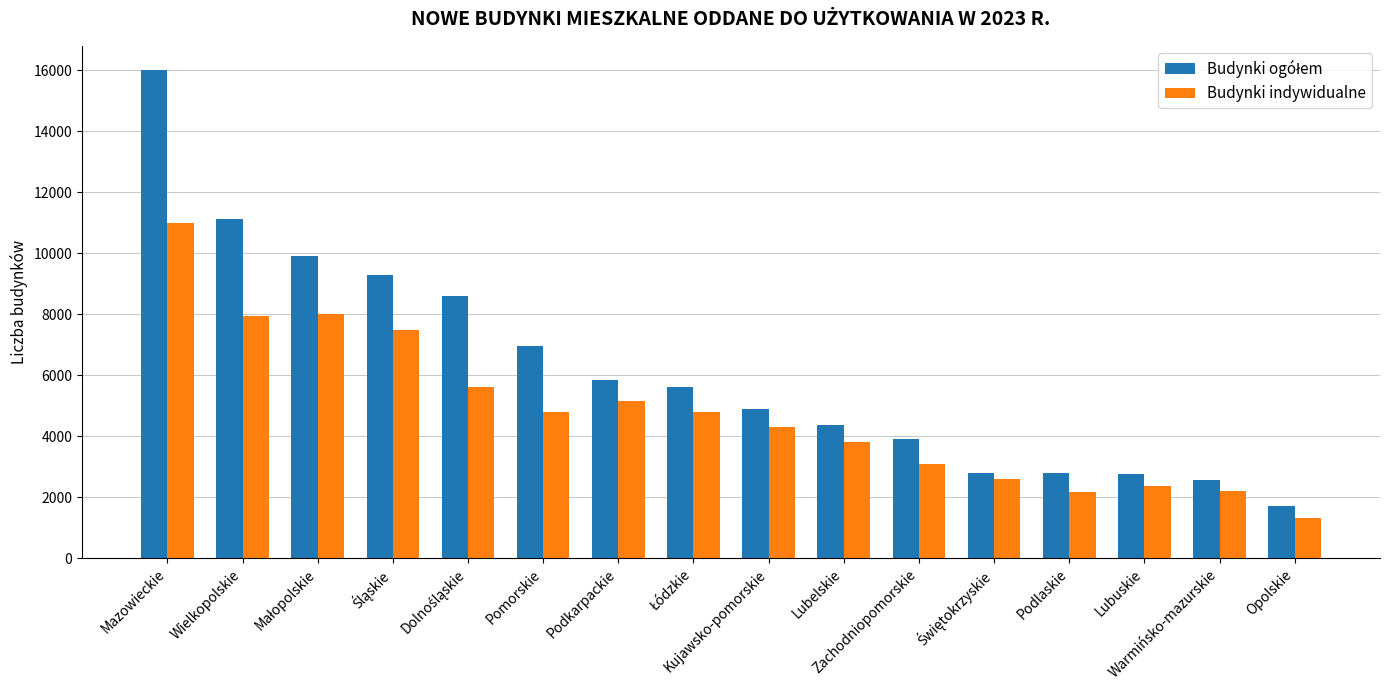

What is the difference between the maximum and minimum values in the Budynki indywidualne series?

9676